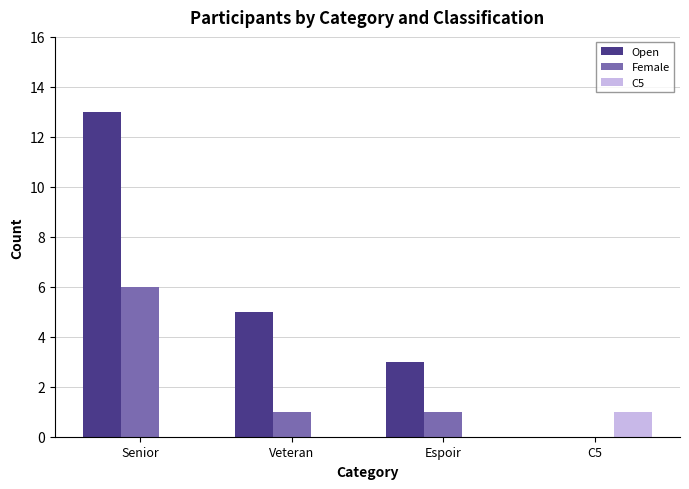

Between Veteran and Espoir, which series saw the biggest shift?

Open